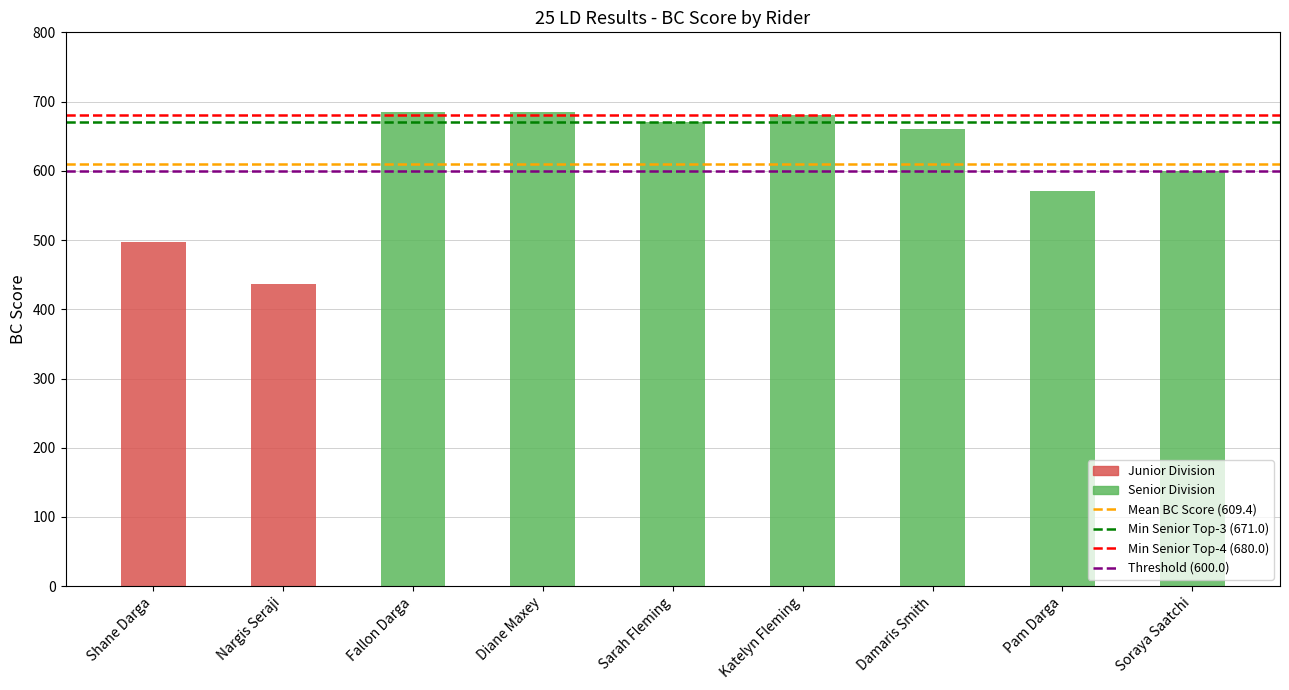

Is it true that the value at Fallon Darga is 685.0?

True